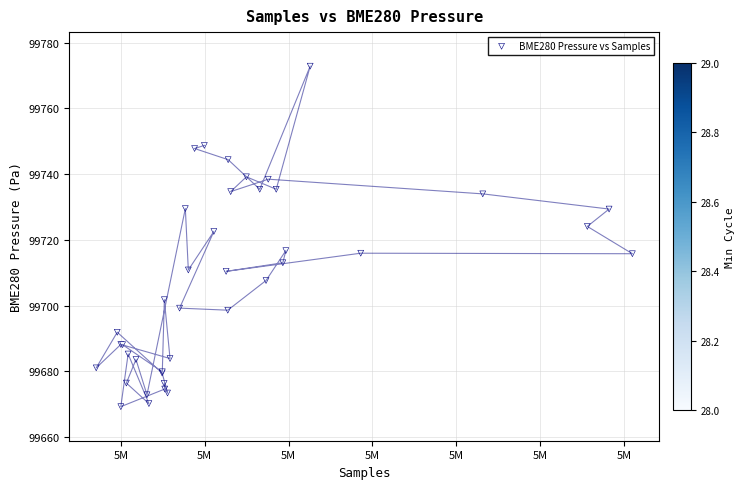

What Y value in the scatter plot is closest to 99721?

99722.6